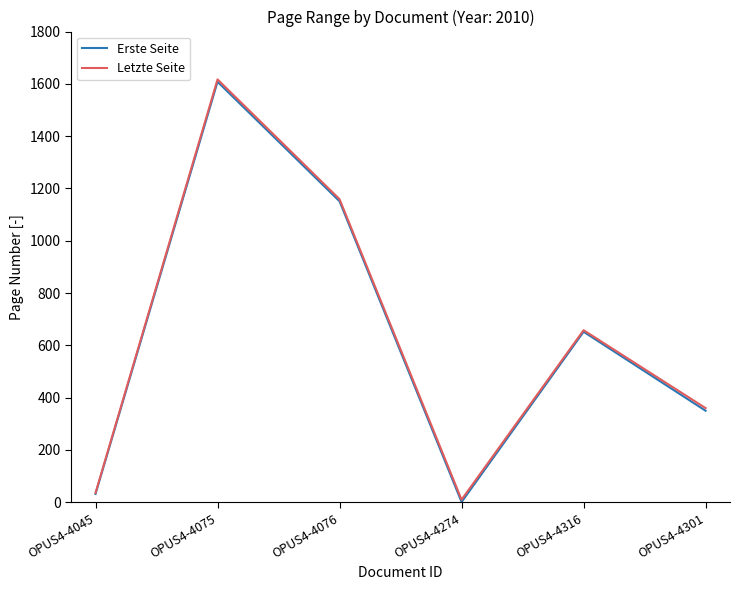

True or false: Erste Seite and Letzte Seite cross at least once.

False